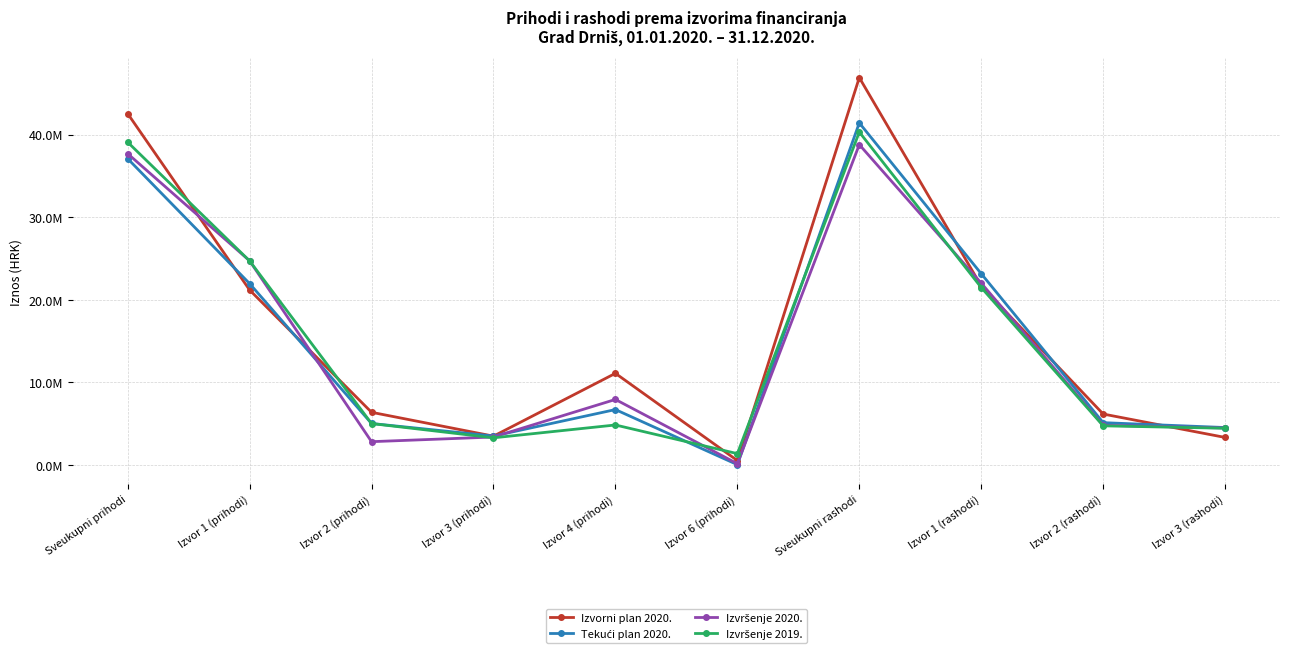

Which series has the largest total across all categories?

Izvorni plan 2020.